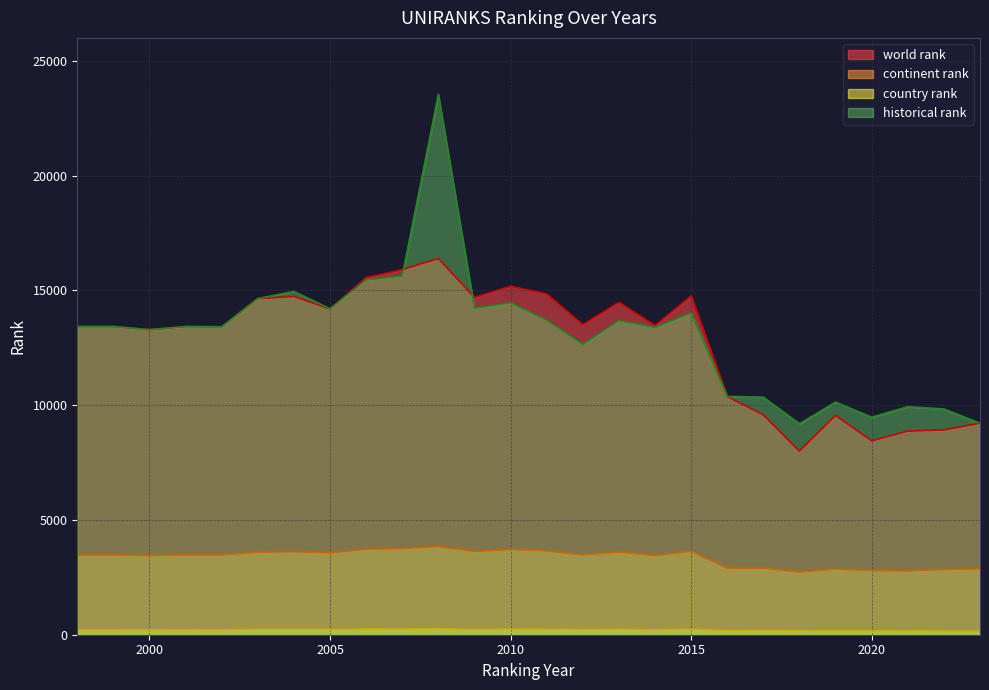

At how many categories does at least one series exceed 167?

26